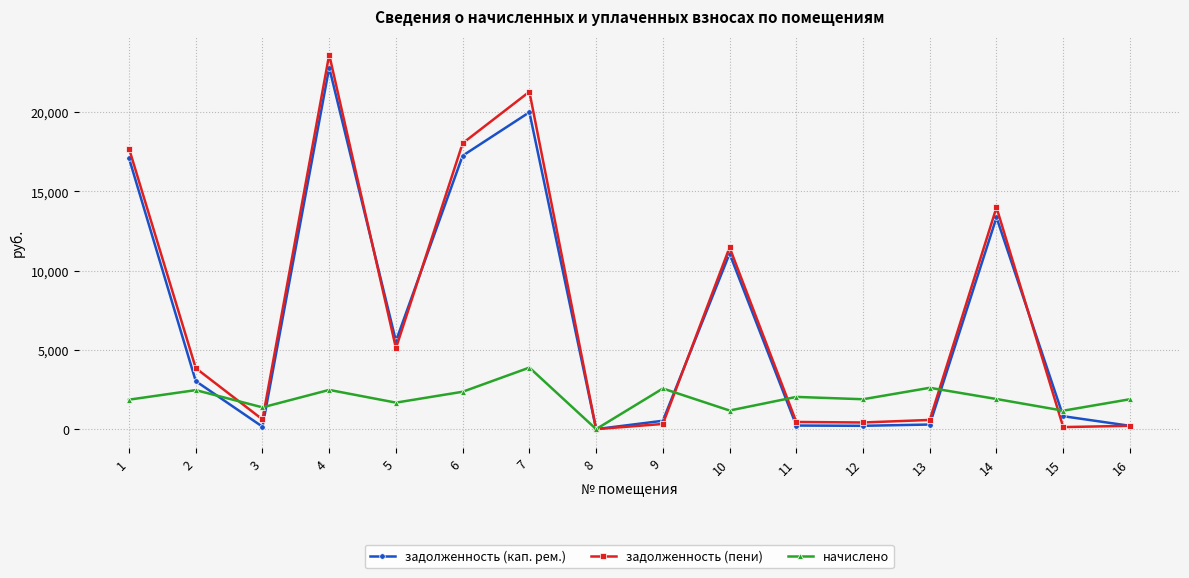

At which category does начислено reach its first local peak?

2